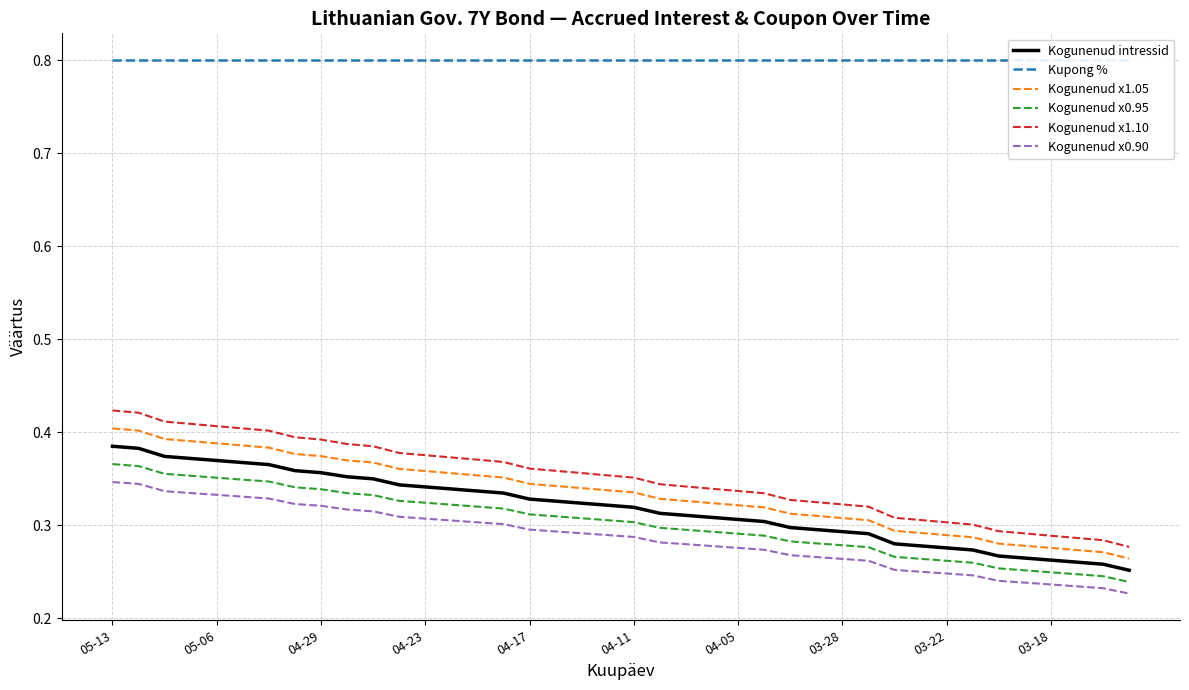

True or false: Kogunenud x1.10 and Kogunenud x0.95 intersect in this chart.

False